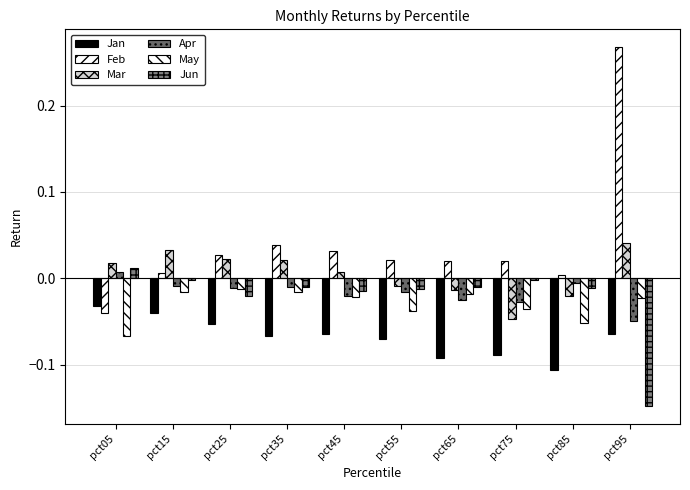

Reading left to right, list all the values displayed in this chart.

Jan: pct05=-0.0	pct15=-0.0	pct25=-0.1	pct35=-0.1	pct45=-0.1	pct55=-0.1	pct65=-0.1	pct75=-0.1	pct85=-0.1	pct95=-0.1
Feb: pct05=-0.0	pct15=0.0	pct25=0.0	pct35=0.0	pct45=0.0	pct55=0.0	pct65=0.0	pct75=0.0	pct85=0.0	pct95=0.3
Mar: pct05=0.0	pct15=0.0	pct25=0.0	pct35=0.0	pct45=0.0	pct55=-0.0	pct65=-0.0	pct75=-0.0	pct85=-0.0	pct95=0.0
Apr: pct05=0.0	pct15=-0.0	pct25=-0.0	pct35=-0.0	pct45=-0.0	pct55=-0.0	pct65=-0.0	pct75=-0.0	pct85=-0.0	pct95=-0.0
May: pct05=-0.1	pct15=-0.0	pct25=-0.0	pct35=-0.0	pct45=-0.0	pct55=-0.0	pct65=-0.0	pct75=-0.0	pct85=-0.1	pct95=-0.0
Jun: pct05=0.0	pct15=-0.0	pct25=-0.0	pct35=-0.0	pct45=-0.0	pct55=-0.0	pct65=-0.0	pct75=-0.0	pct85=-0.0	pct95=-0.1